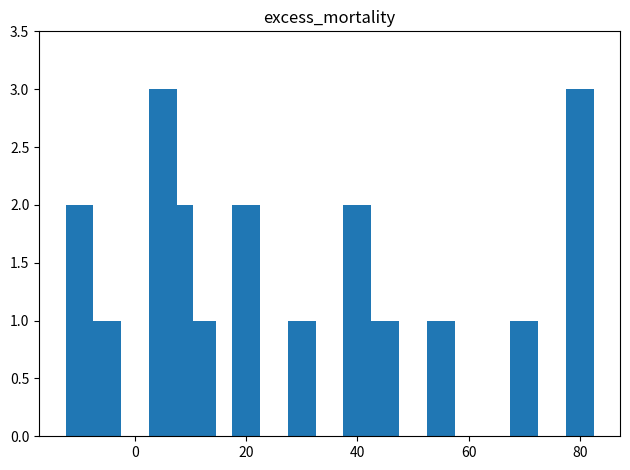

How many categories are shown in the chart?

12